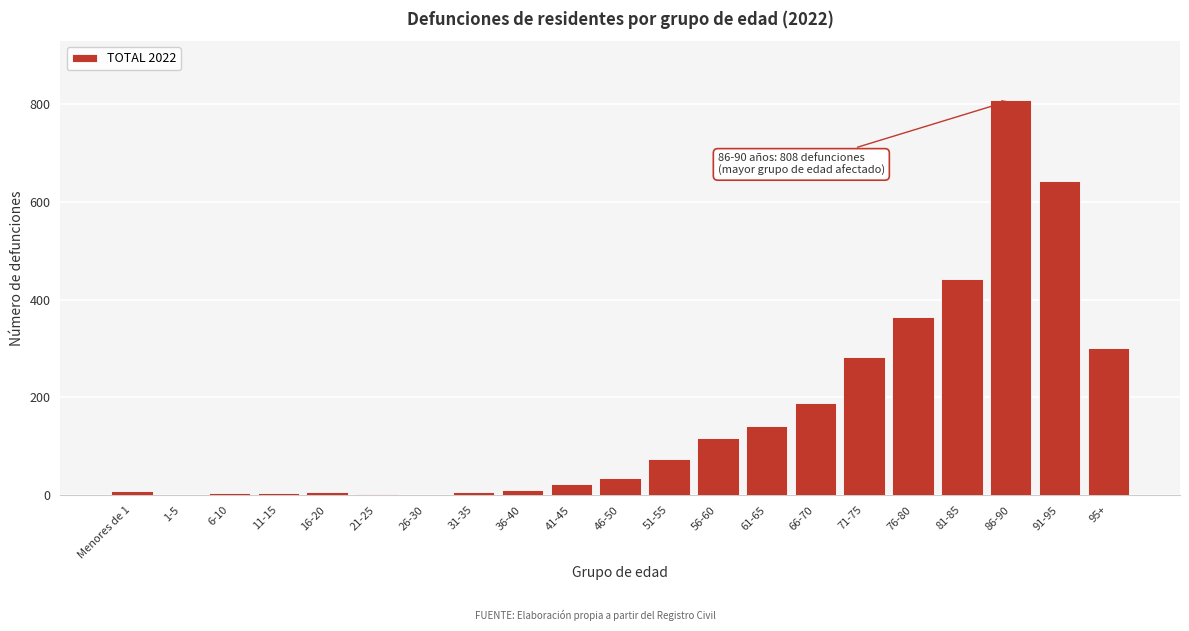

The chart shows a value of 116 at 56-60. True or false?

True